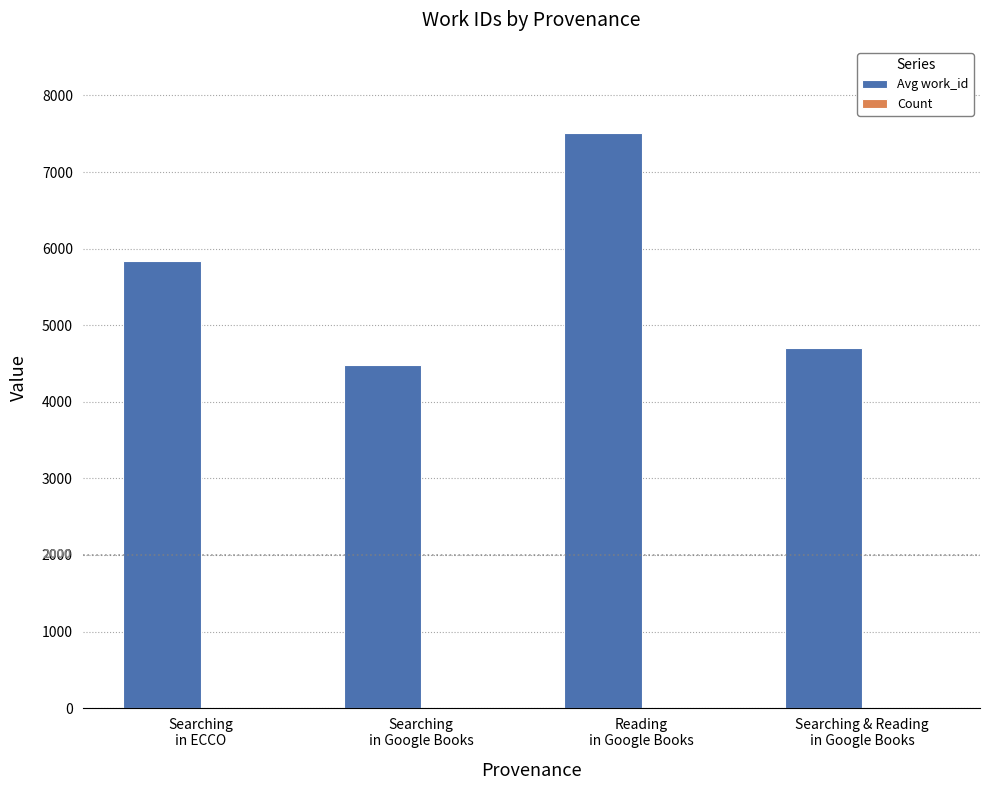

What is the highest value of the Avg work_id series?

7508.0